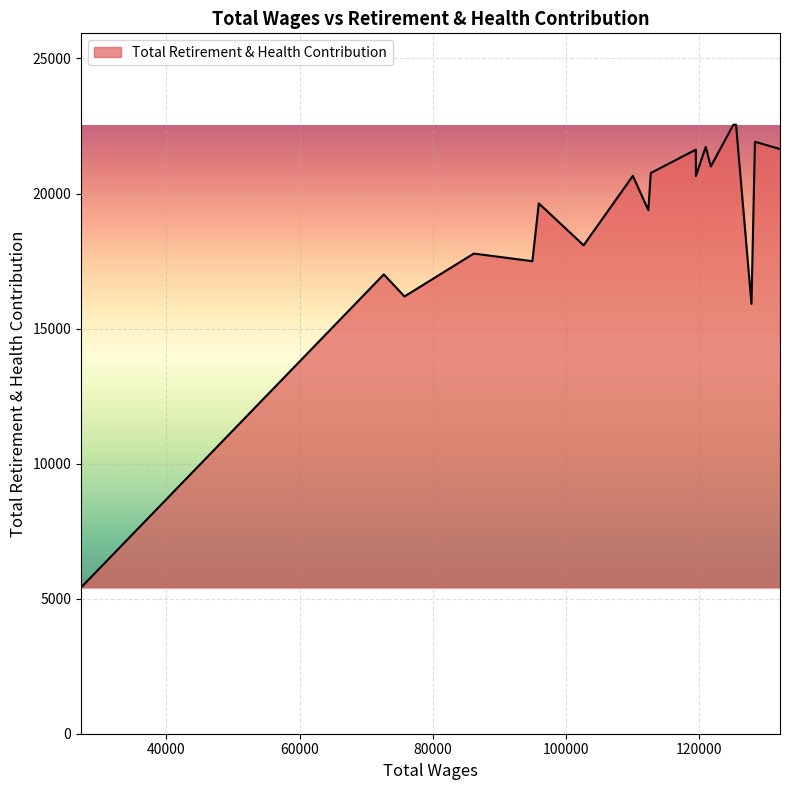

What is the smallest value displayed?

5412